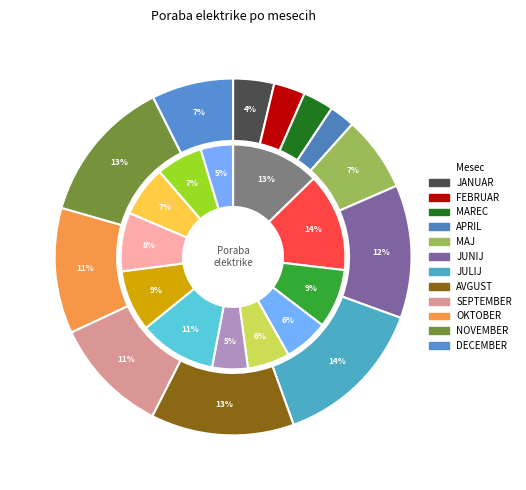

What percentage is the NOVEMBER slice, to the nearest percent?

13%